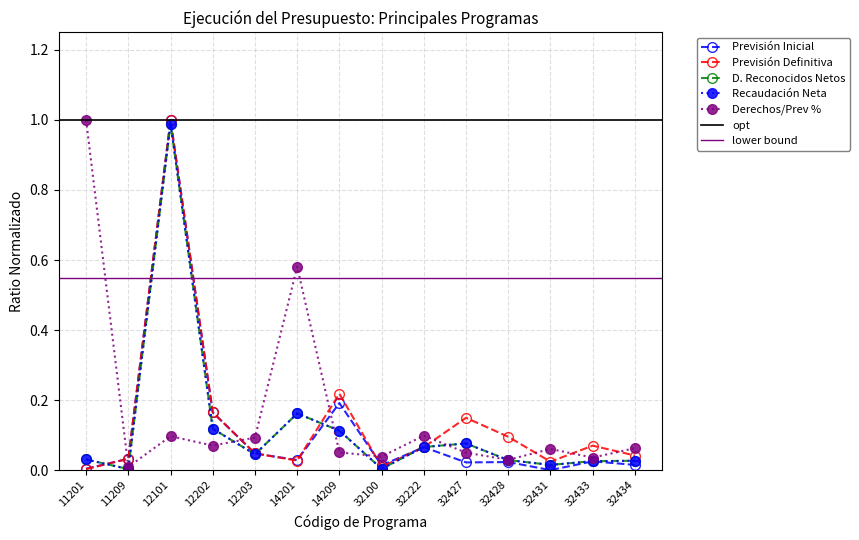

Count the number of data series in this chart.

5